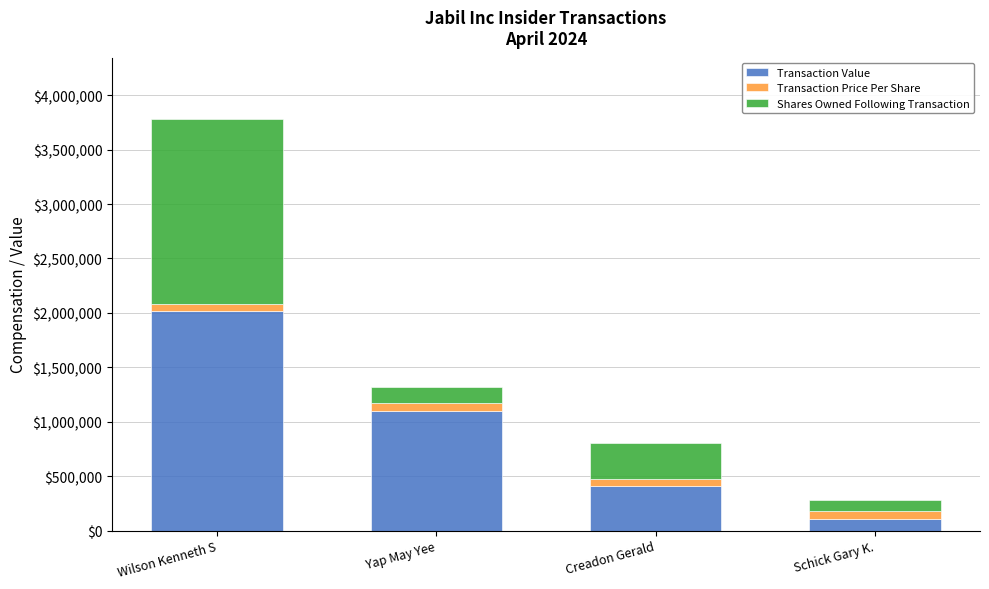

How many distinct data groups are displayed?

3